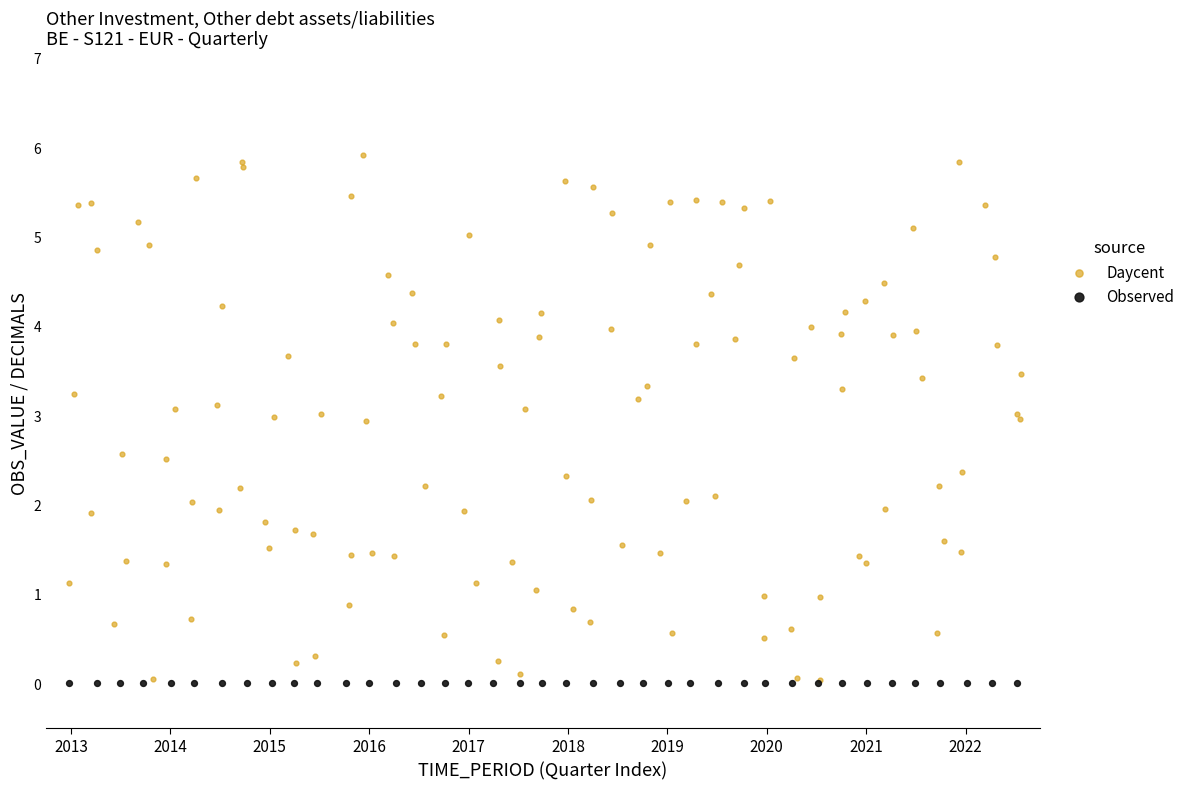

What are all the series names shown in the legend?

Daycent, Observed